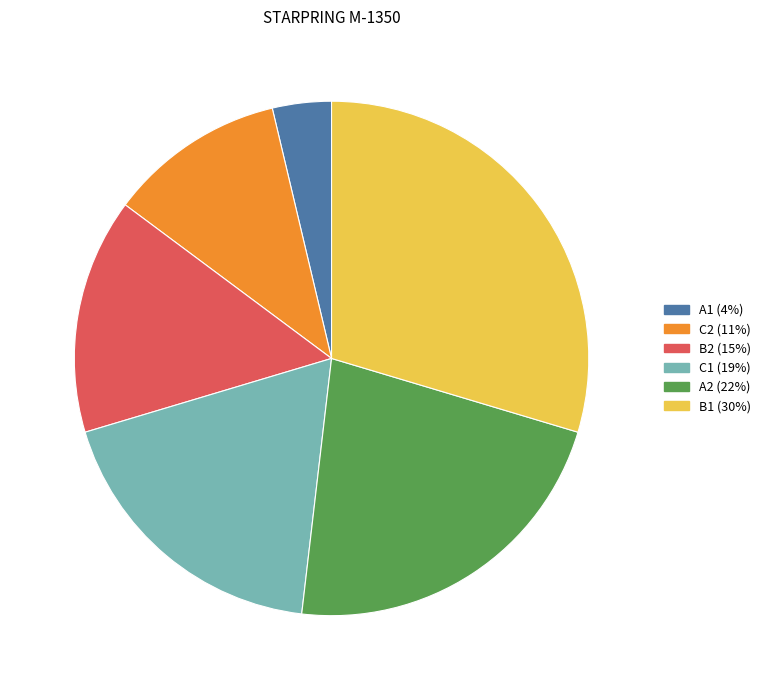

How many slices are in this pie chart?

6